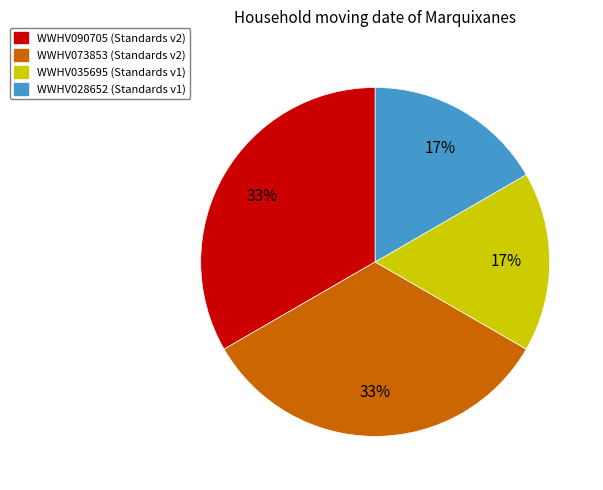

Does any single category account for the majority?

No